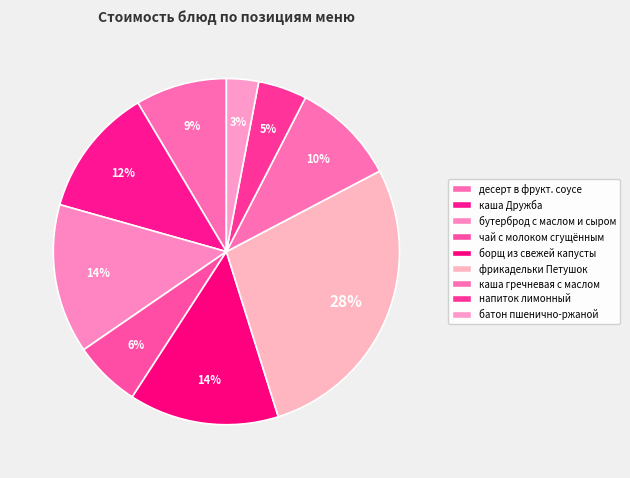

Does фрикадельки Петушок represent more than half of the total?

No